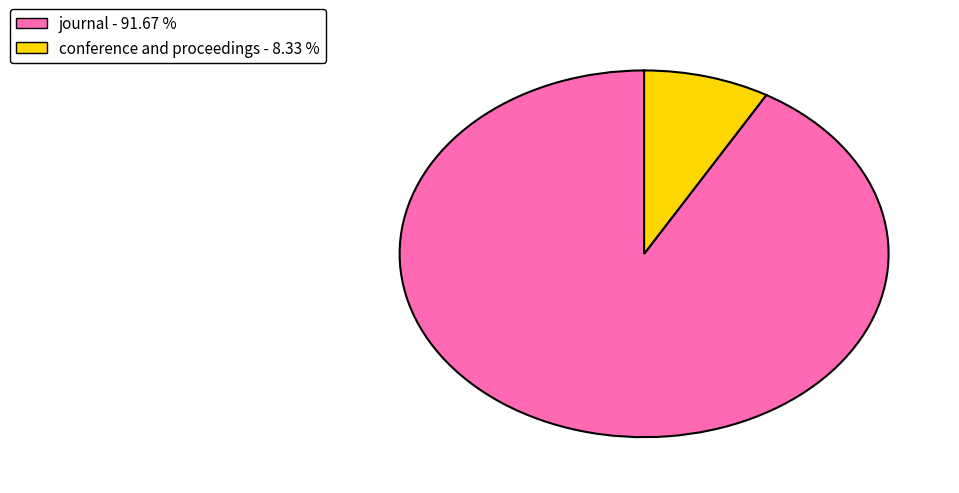

Which category has the smallest portion of the pie?

conference and proceedings